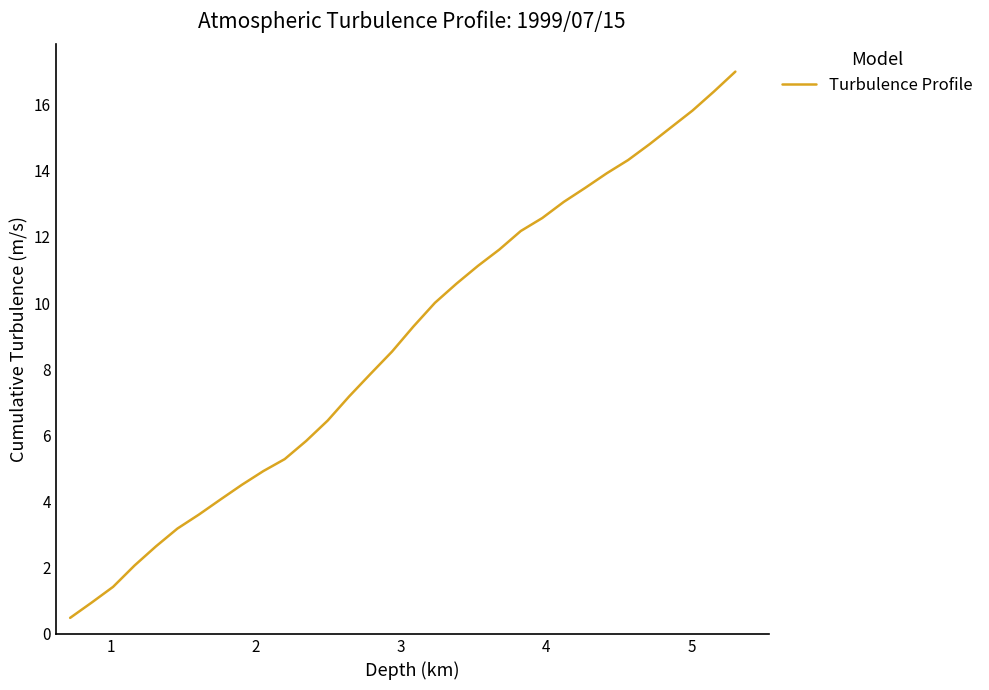

What is the smallest value displayed?

0.5